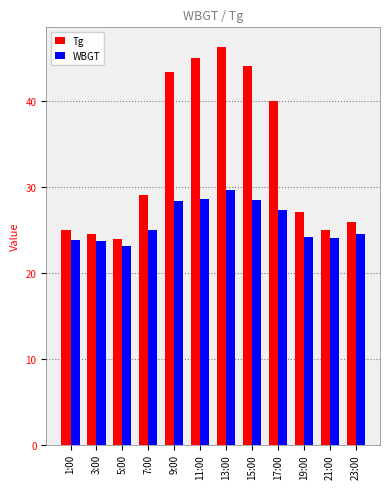

What is the total value across all series at 1:00?

48.8